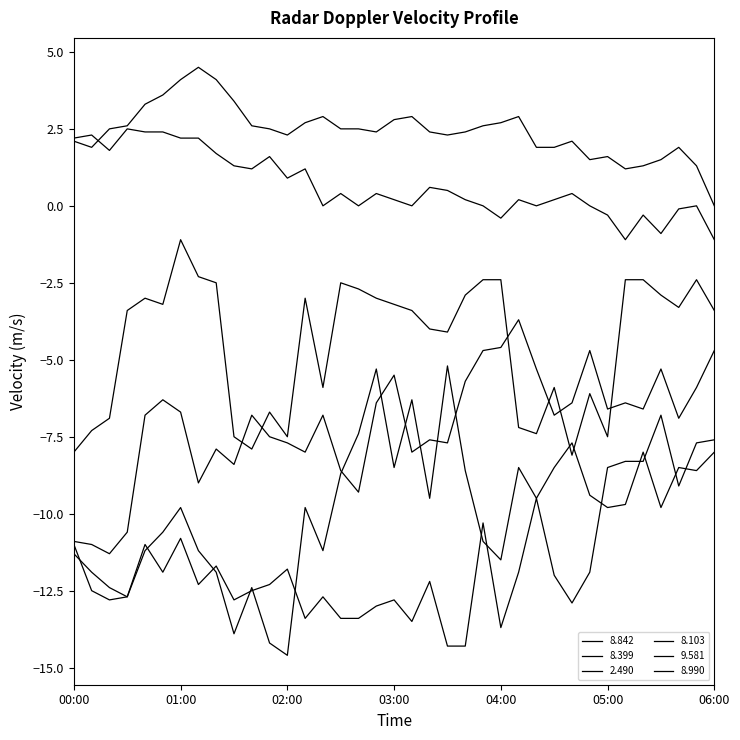

Is this an area chart (filled region under the line)?

No